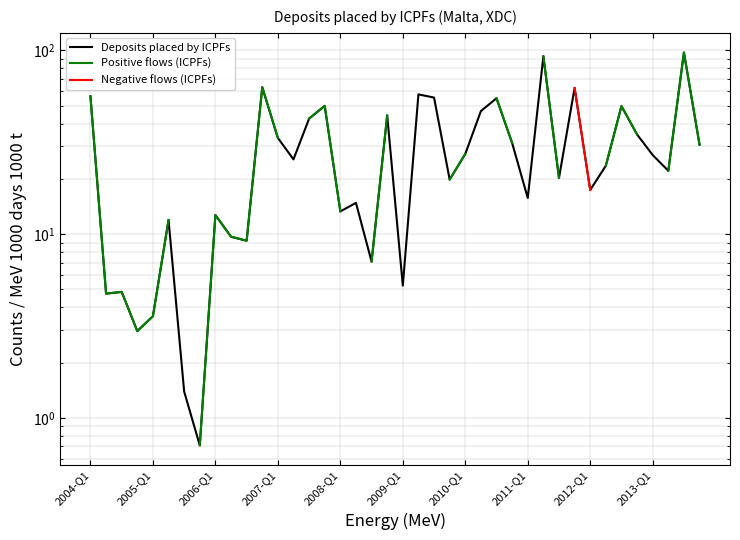

Does the chart display data point markers on the line(s)?

No